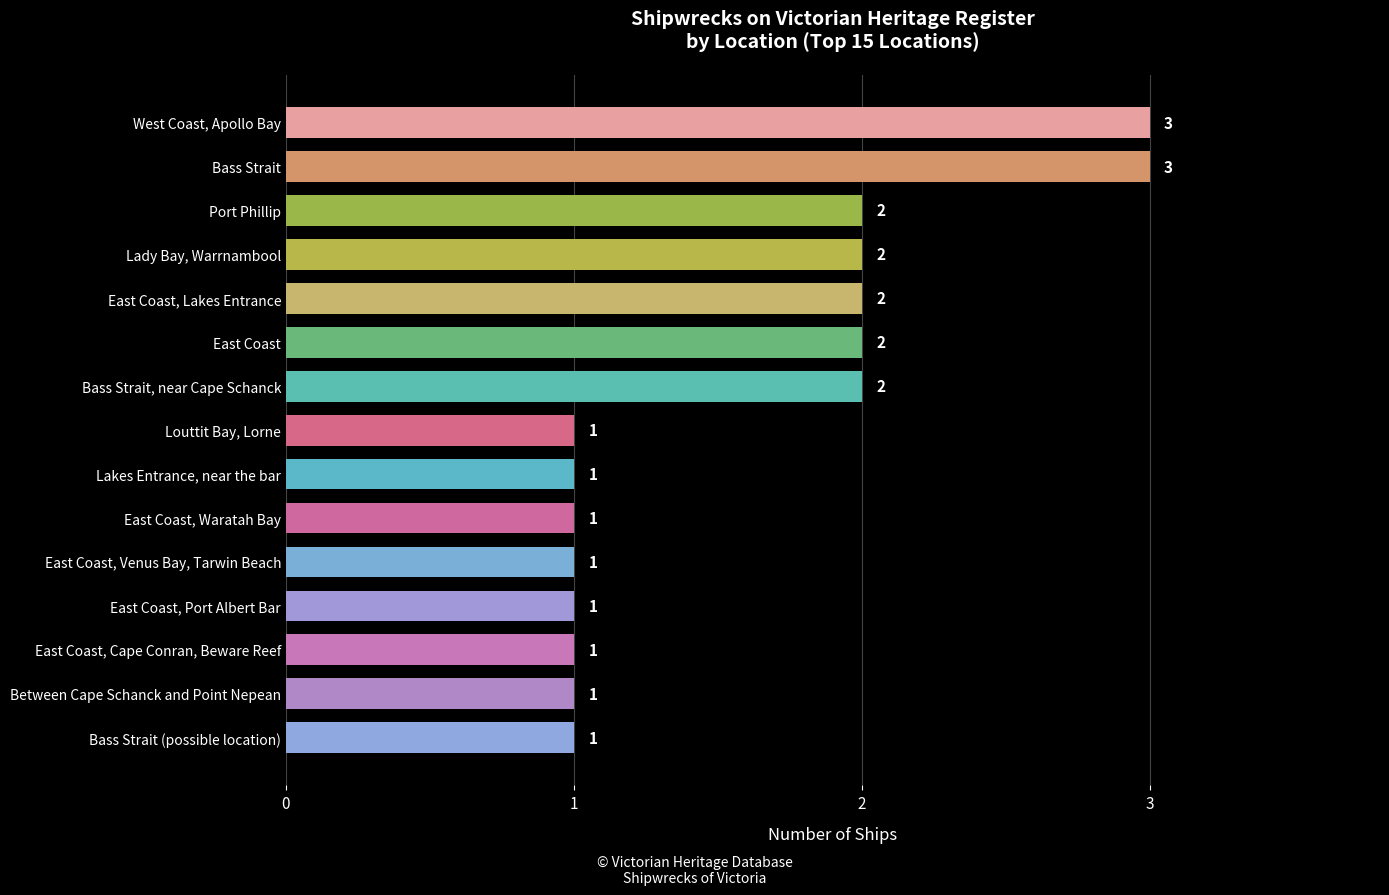

Reading bottom to top, what are all the values shown in this chart?

1	1	1	1	1	1	1	1	2	2	2	2	2	3	3